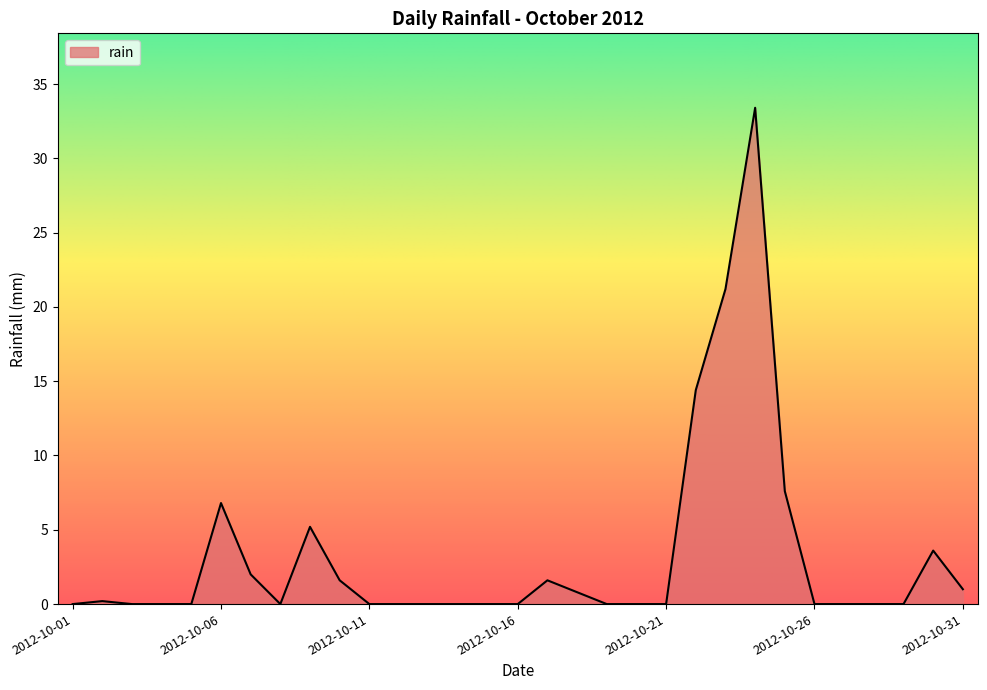

What is the maximum value shown in the chart?

33.4